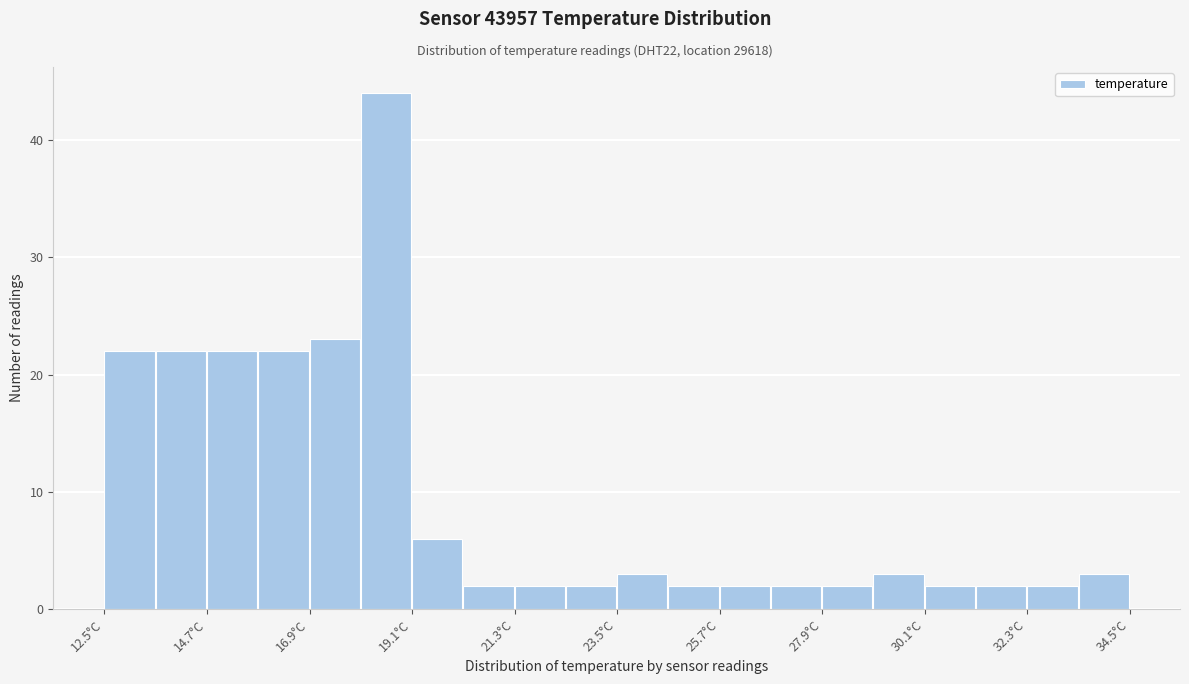

Read against the x-axis, roughly where is the centre of the tallest bar?

18.5